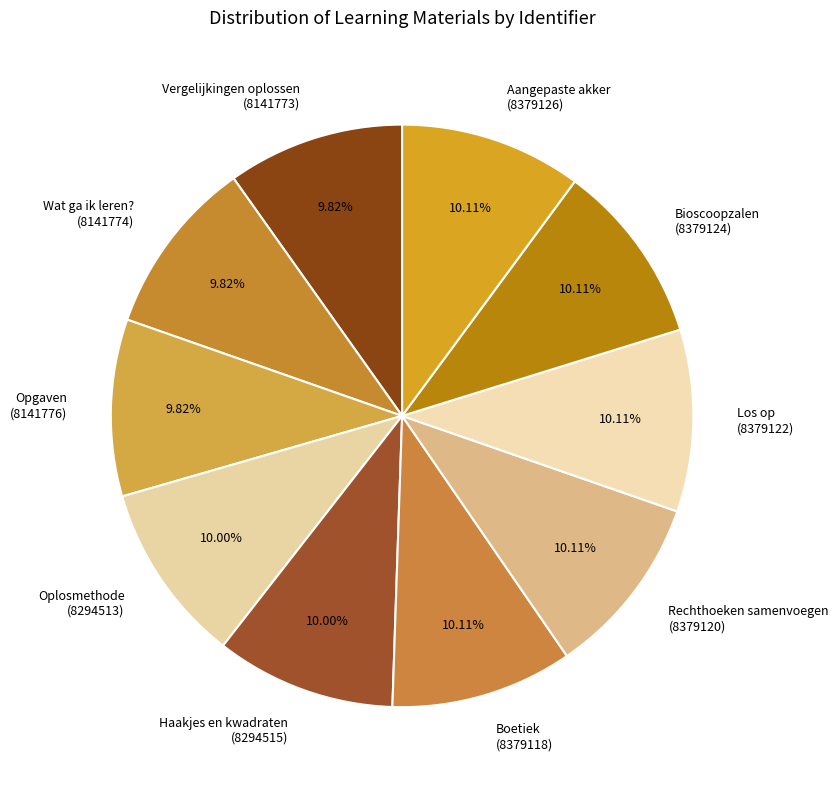

What percentage is NOT represented by Boetiek?

89.9%